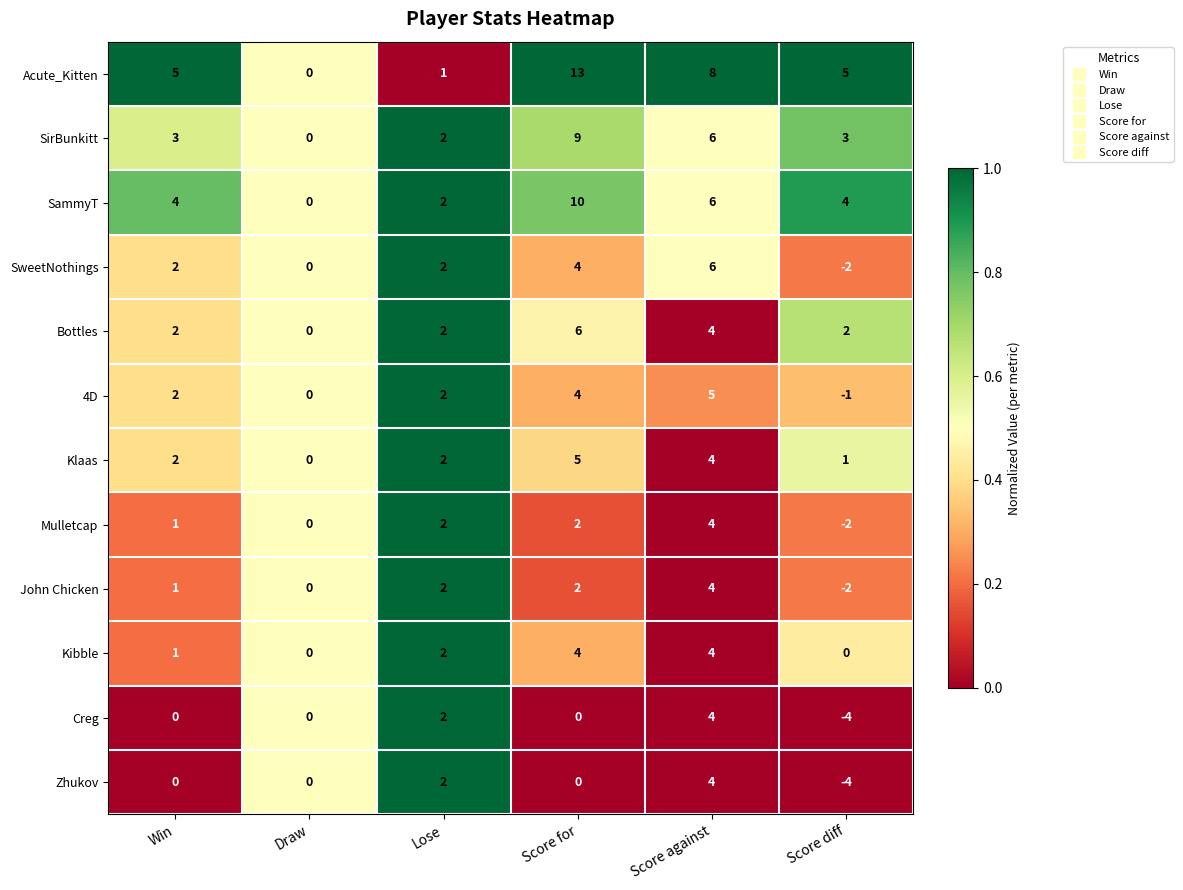

True or false: Bottles has a value of 3 at Score against.

False